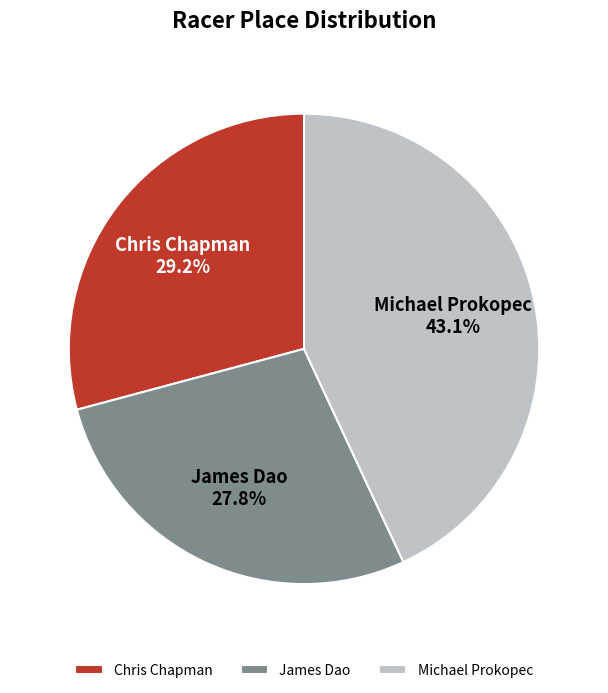

To the nearest percent, what is the combined percentage of Michael Prokopec and Chris Chapman?

72%